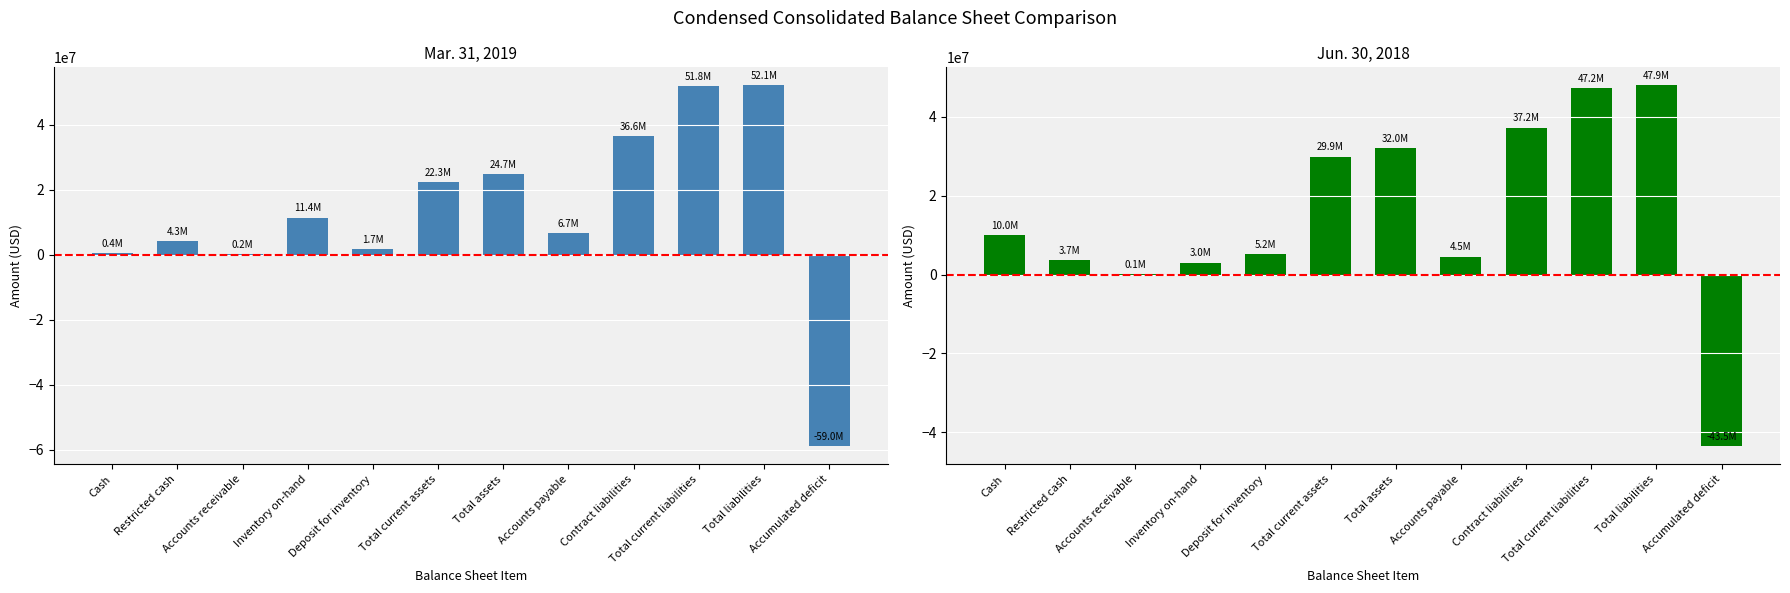

What are all the series names shown in the legend?

Mar. 31, 2019, Jun. 30, 2018